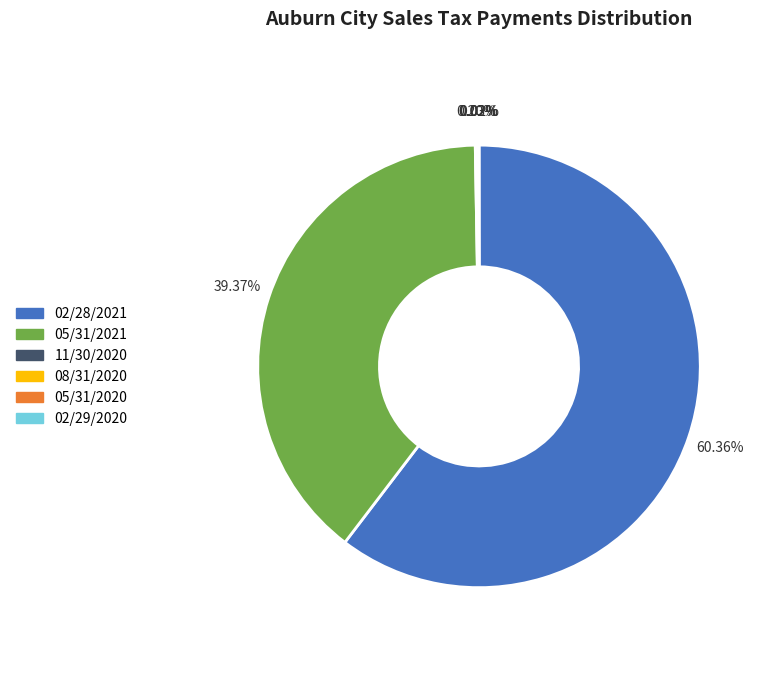

Which category has the biggest portion of the pie?

02/28/2021